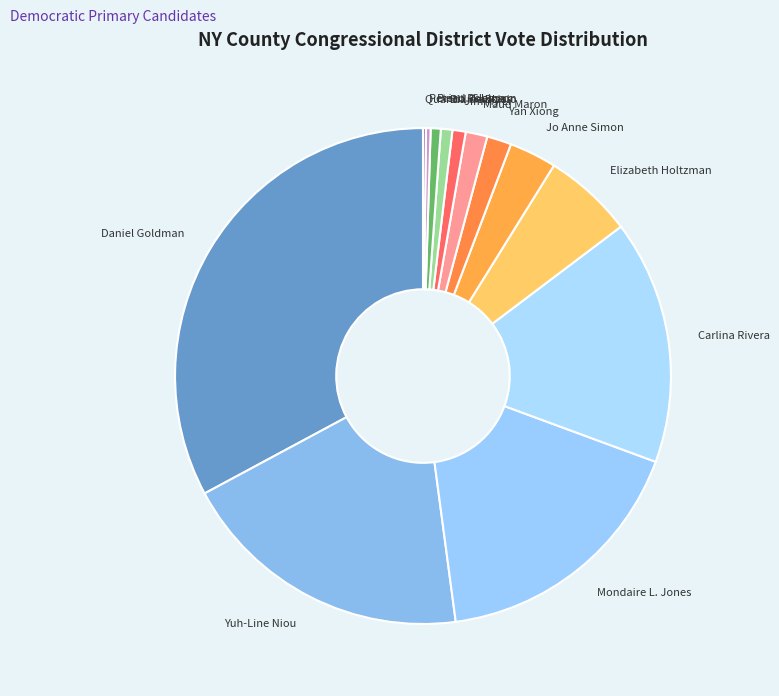

Do Elizabeth Holtzman and Mondaire L. Jones together represent more than half of the pie?

No